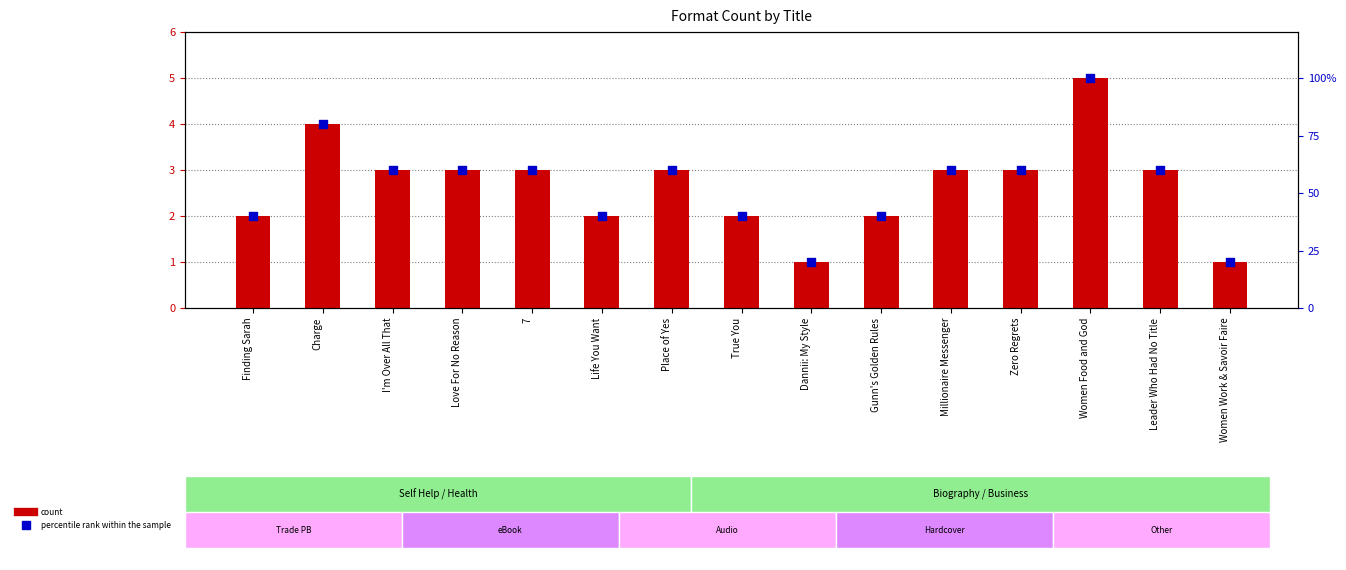

Which series contains the lowest Y value?

count